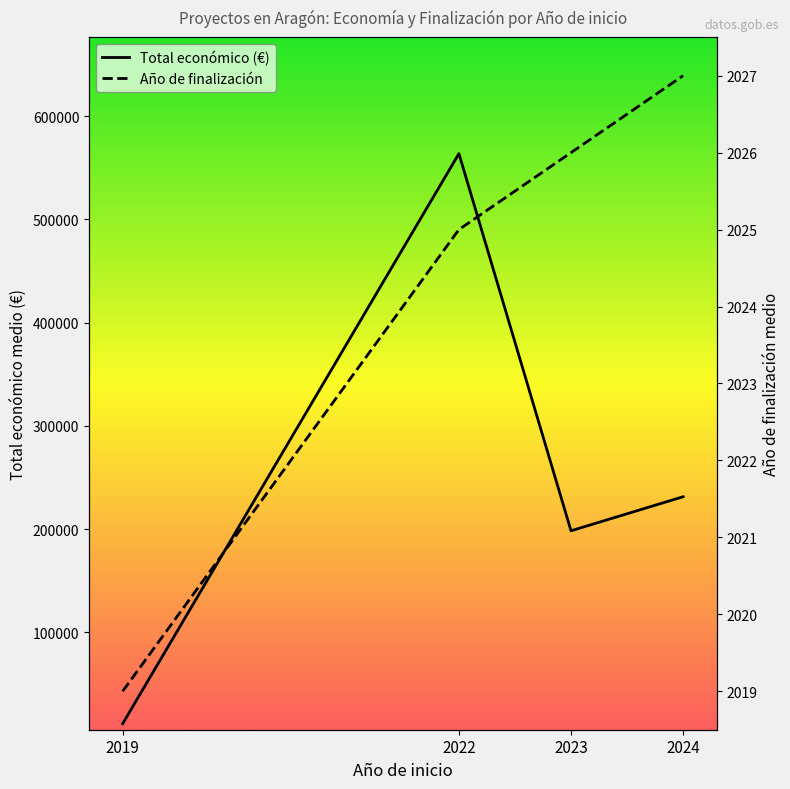

True or false: Año de finalización and Total económico (€) intersect in this chart.

False